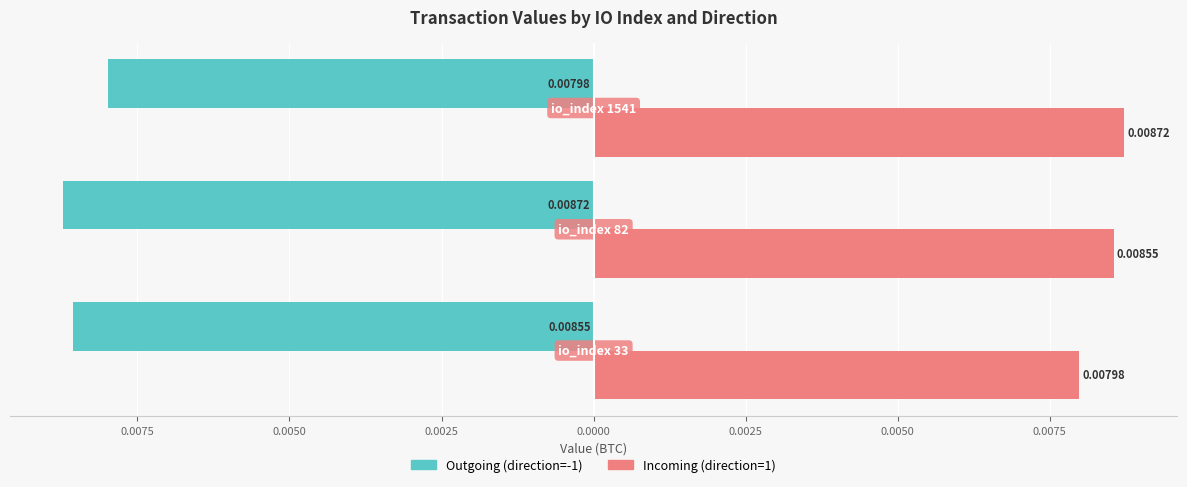

What are all the series names shown in the legend?

Outgoing (direction=-1), Incoming (direction=1)